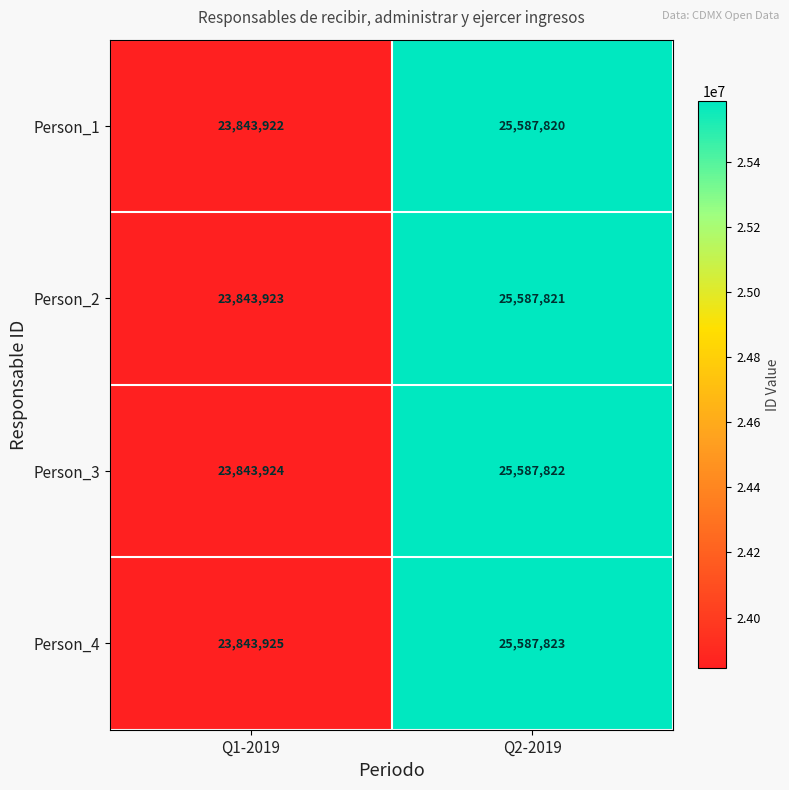

True or false: Person_1 has a value of 42777690 at Q2-2019.

False